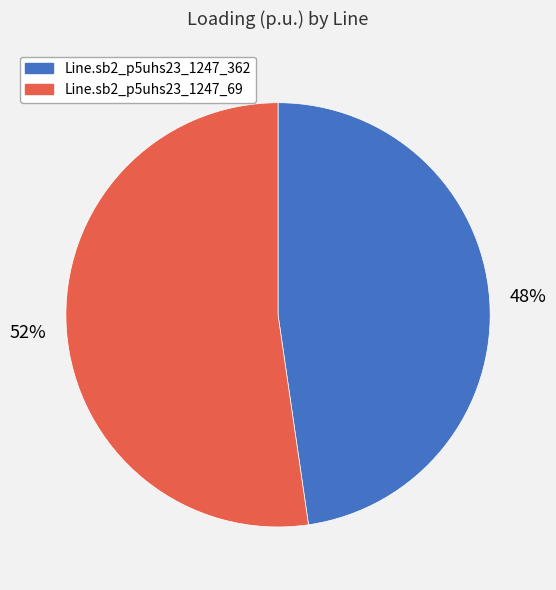

Do Line.sb2_p5uhs23_1247_69 and Line.sb2_p5uhs23_1247_362 together represent more than half of the pie?

Yes